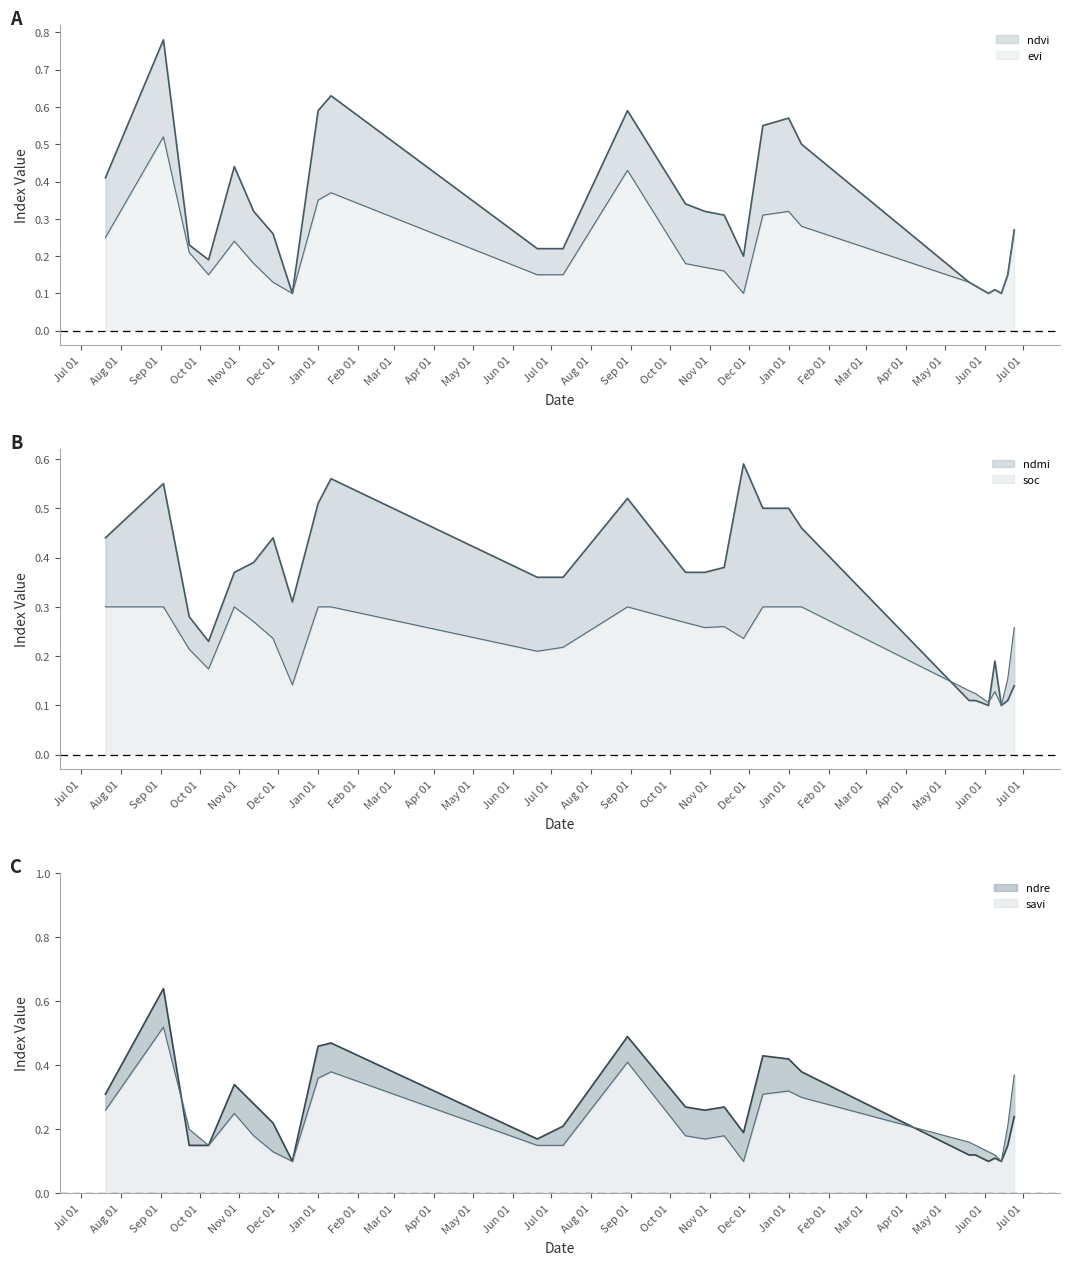

What is the spread (max minus min) of values at 11-01-2023?

0.3